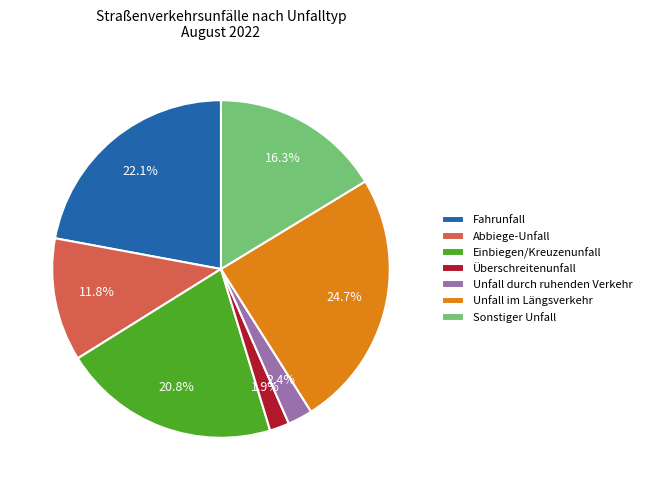

How many slices are in this pie chart?

7